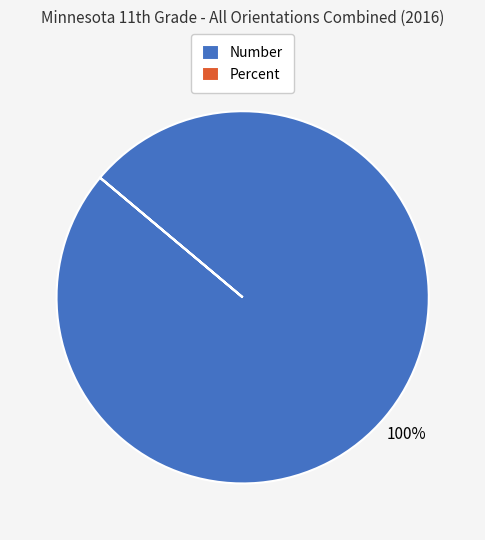

To the nearest percent, what is the average slice percentage?

50%